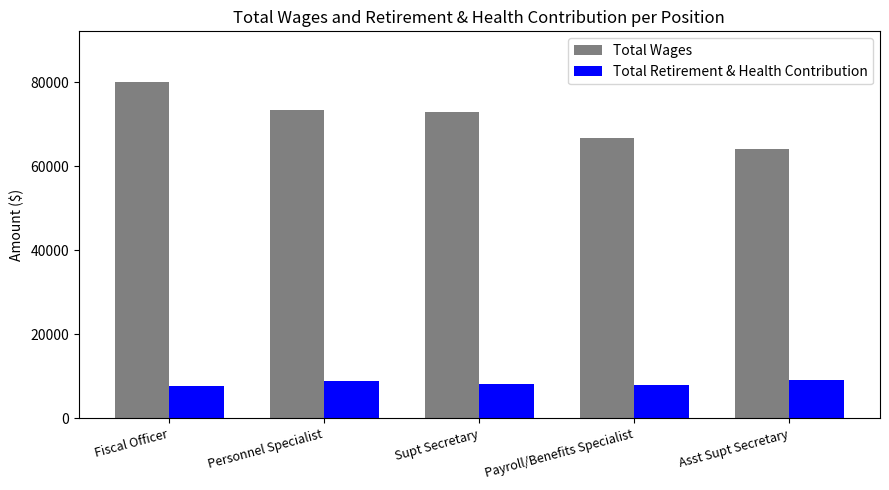

What is the label of the 3rd bar from the left?

Supt Secretary